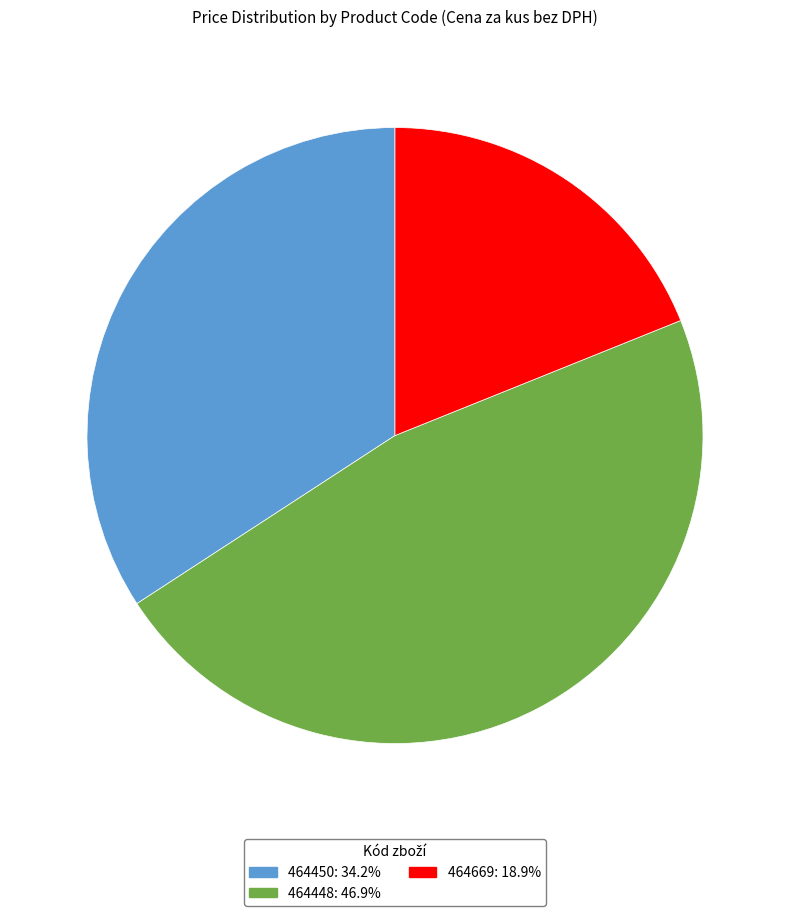

Which slice is the largest?

464448